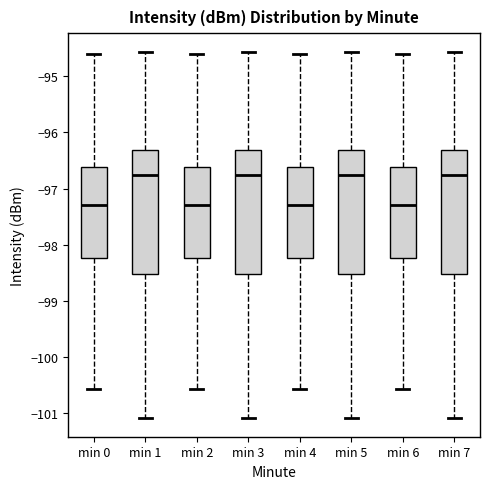

Reading left to right, read every box against the y-axis: the position of its median line, the range the box covers, and the ends of its whiskers. The values are not printed on the chart, so give them approximately, as read against the axis.

min 0: median -97.3, box -98.2 to -96.6, whiskers -100.6 to -94.6
min 1: median -96.8, box -98.5 to -96.3, whiskers -101.1 to -94.6
min 2: median -97.3, box -98.2 to -96.6, whiskers -100.6 to -94.6
min 3: median -96.8, box -98.5 to -96.3, whiskers -101.1 to -94.6
min 4: median -97.3, box -98.2 to -96.6, whiskers -100.6 to -94.6
min 5: median -96.8, box -98.5 to -96.3, whiskers -101.1 to -94.6
min 6: median -97.3, box -98.2 to -96.6, whiskers -100.6 to -94.6
min 7: median -96.8, box -98.5 to -96.3, whiskers -101.1 to -94.6